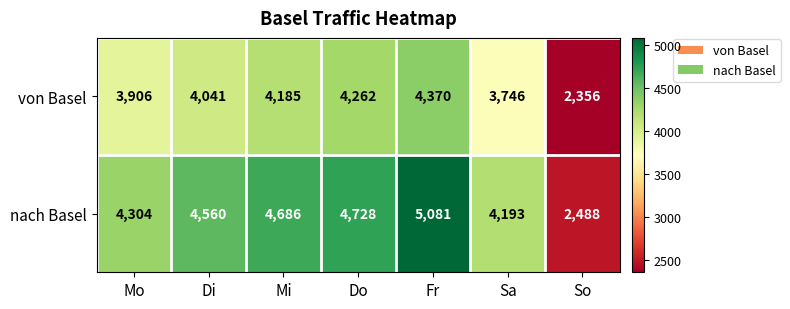

At which category is the sum across all series the highest?

Fr